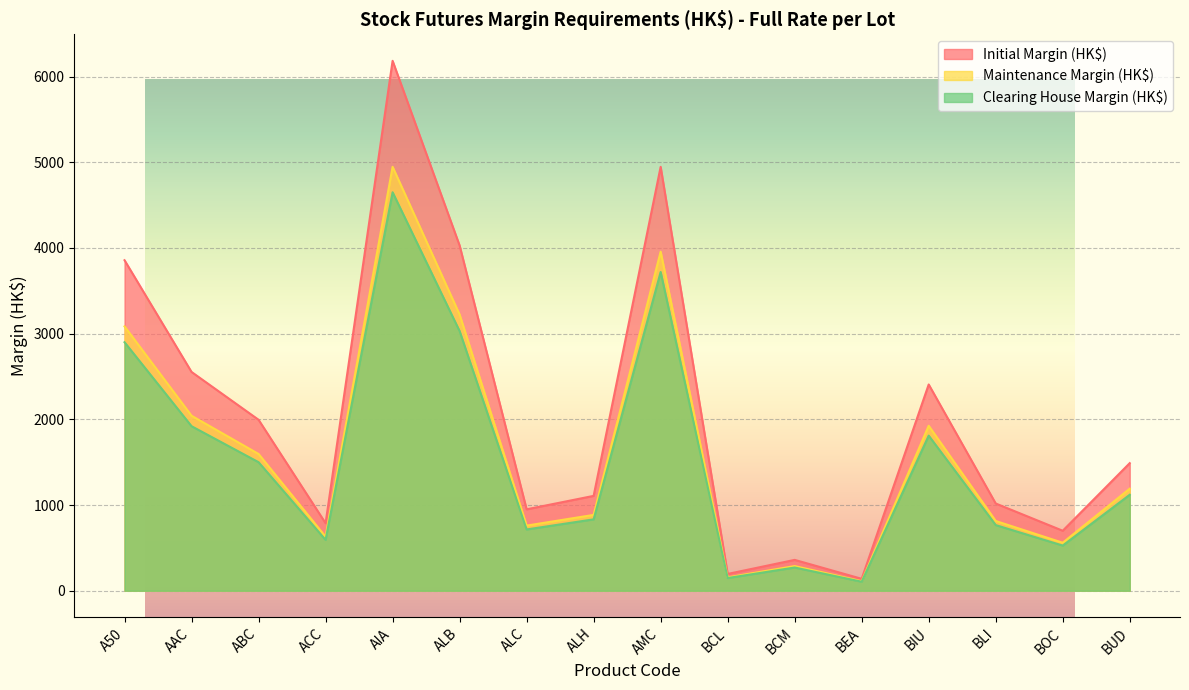

At how many categories does at least one series exceed 3328?

4